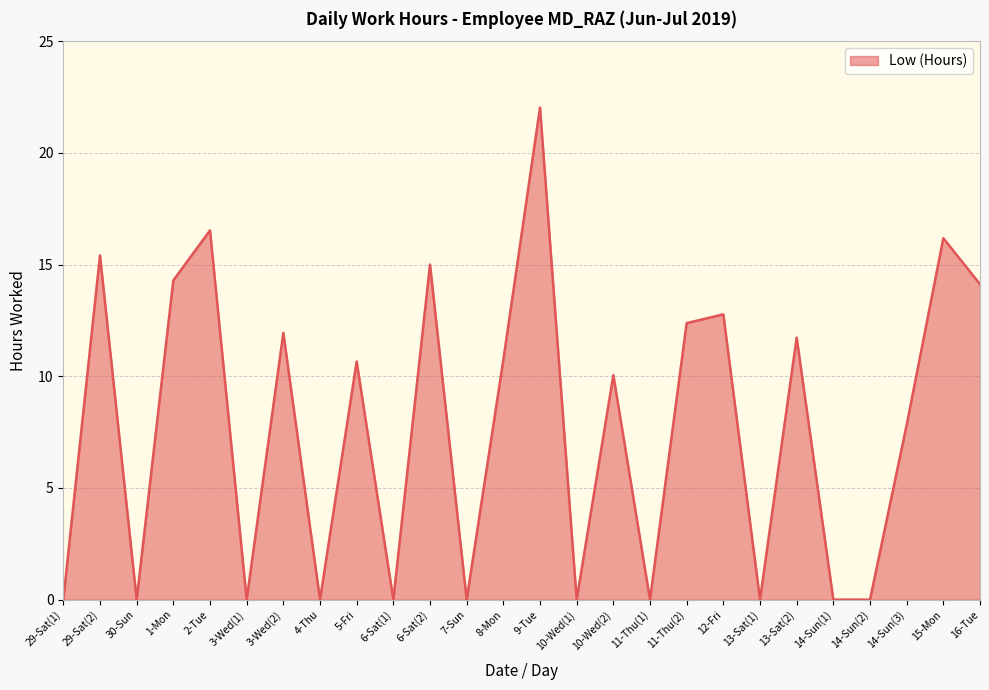

The chart shows a value of 16.5 at 2-Tue. True or false?

True